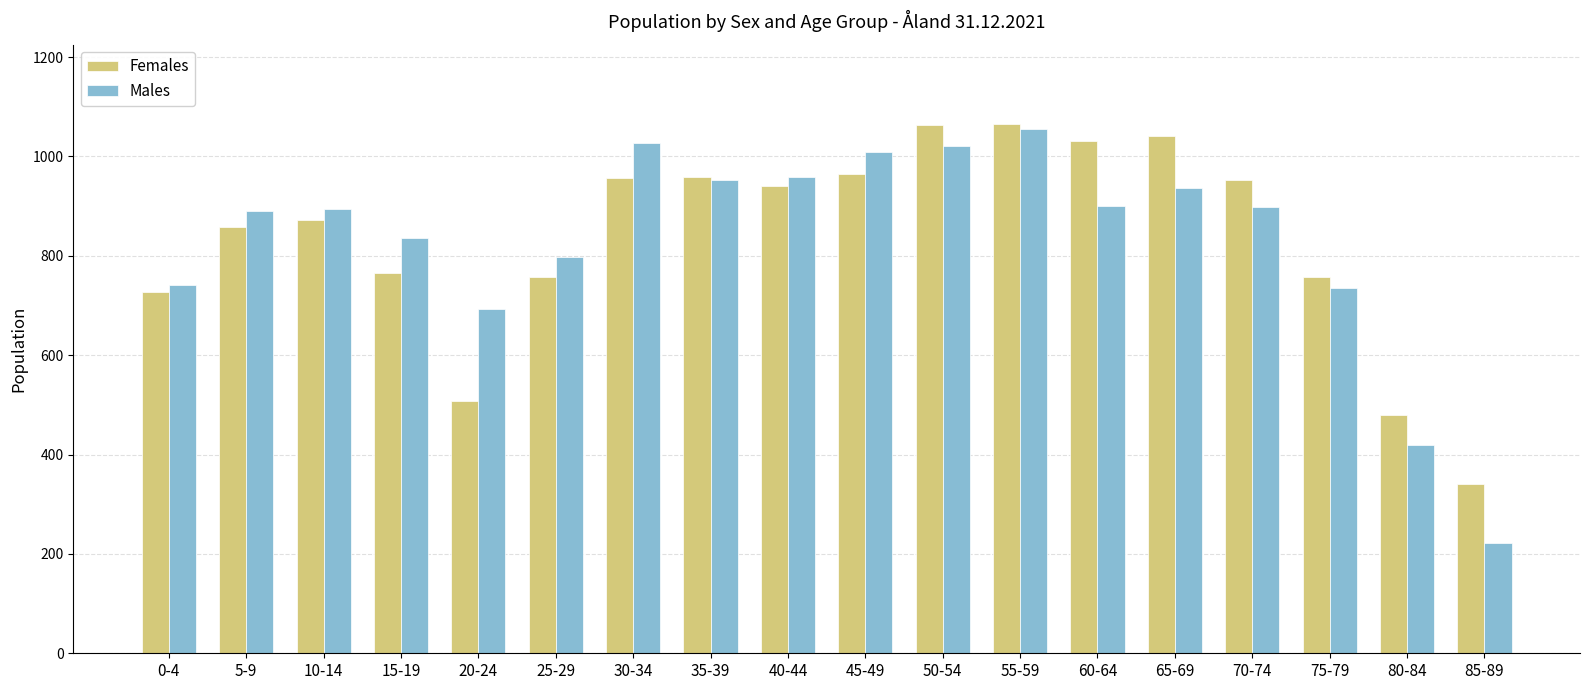

What is the difference between the highest and lowest values at 60-64?

132